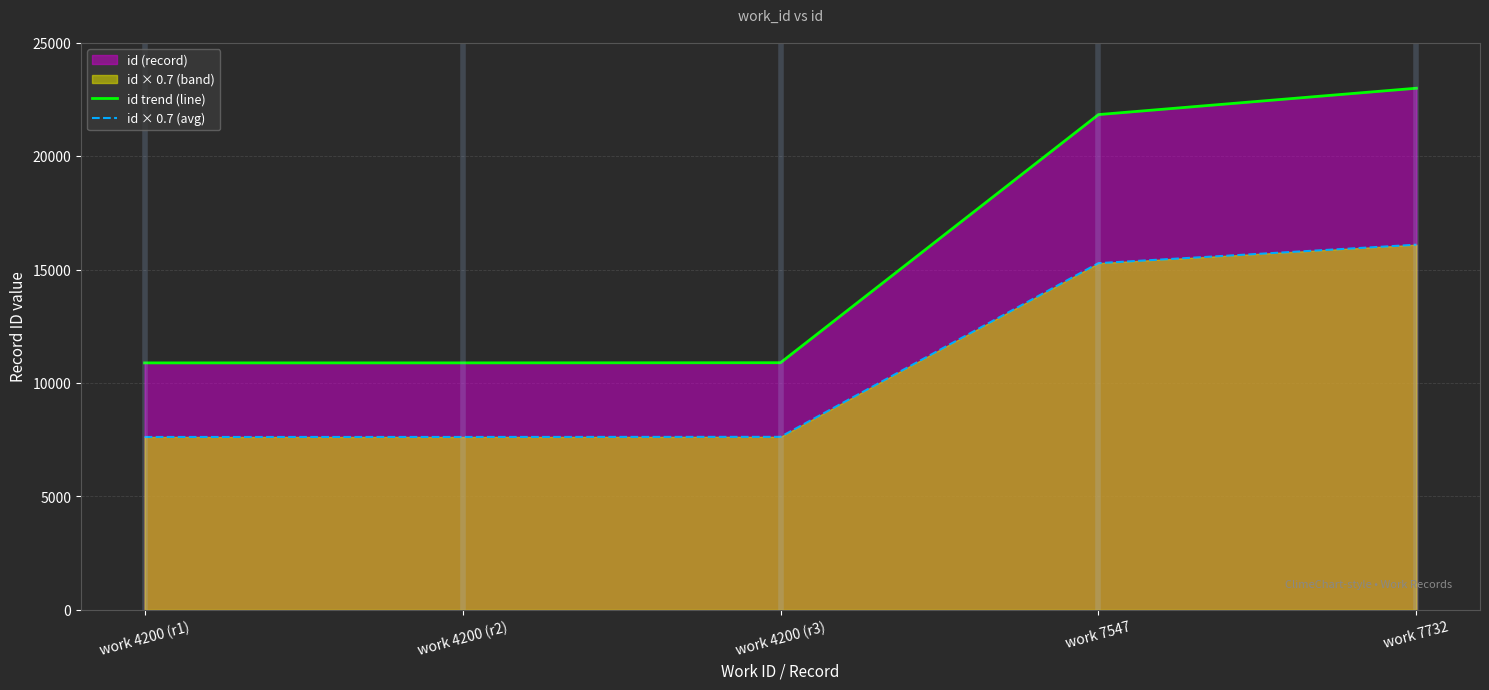

True or false: id trend (line) and id × 0.7 (avg) cross at least once.

False